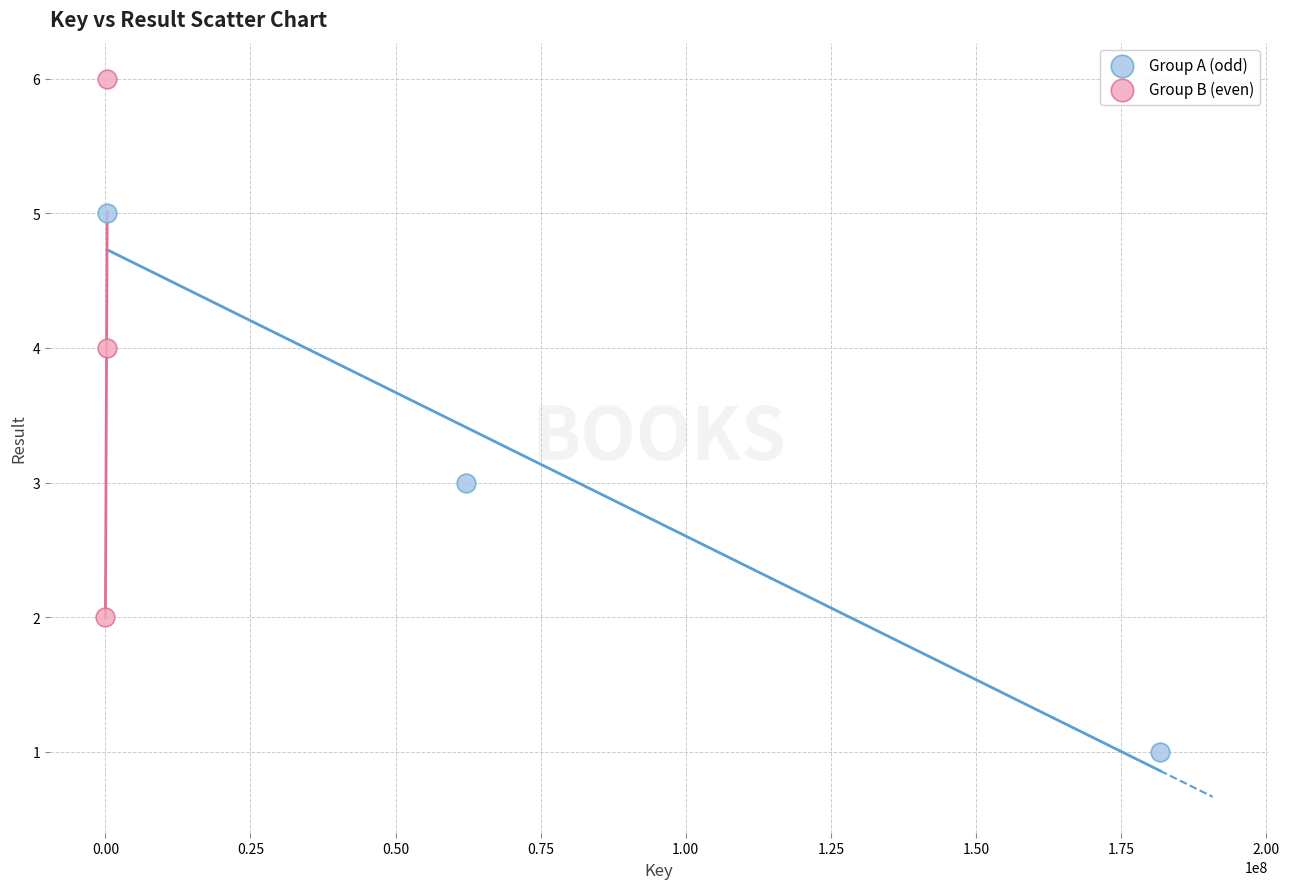

Which series contains the highest Y value?

Group B (even)